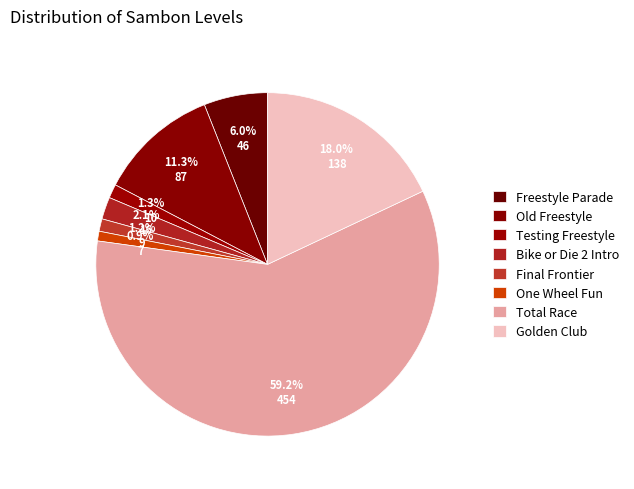

To the nearest percent, what percentage of the pie is Testing Freestyle?

1%